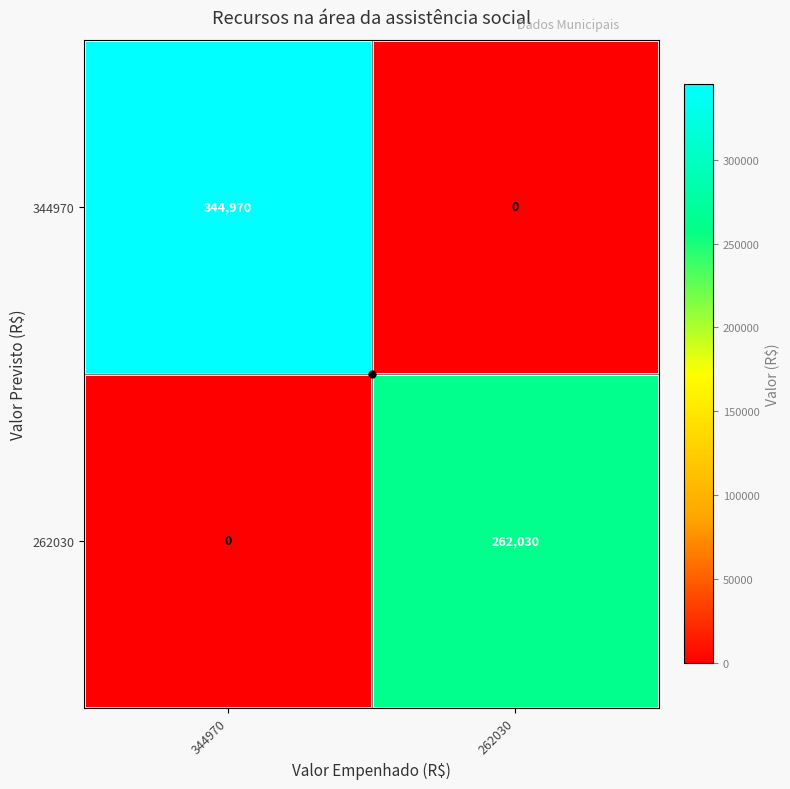

Rank the series by their maximum value, from highest to lowest.

344970, 262030